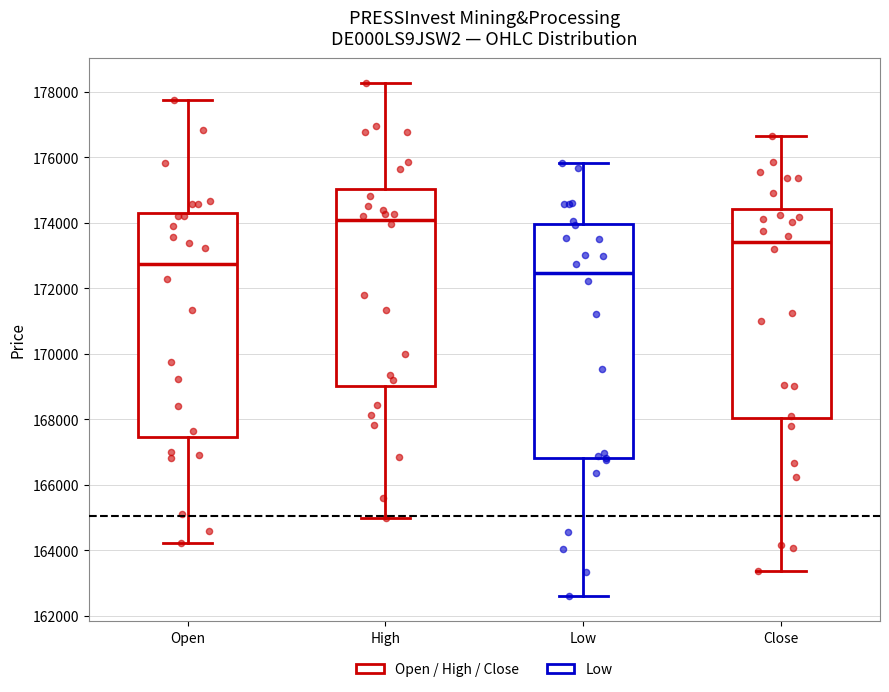

Reading left to right, read every box against the y-axis: the position of its median line, the range the box covers, and the ends of its whiskers. The values are not printed on the chart, so give them approximately, as read against the axis.

Open: median 172800, box 167400 to 174400, whiskers 164200 to 177800
High: median 174000, box 169000 to 175000, whiskers 165000 to 178200
Low: median 172400, box 166800 to 174000, whiskers 162600 to 175800
Close: median 173400, box 168000 to 174400, whiskers 163400 to 176600